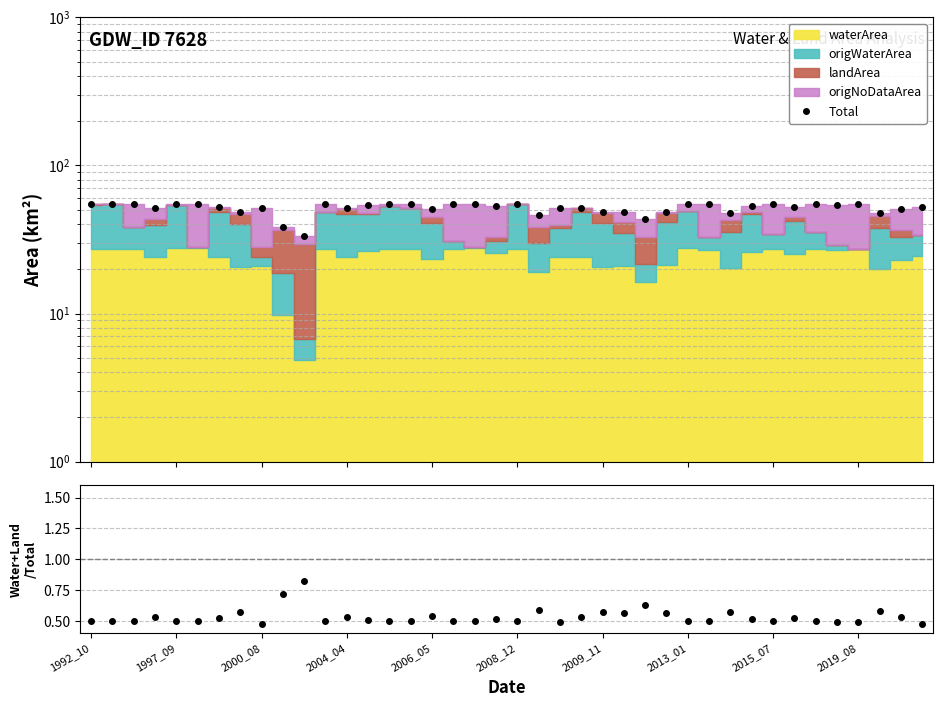

Reading right to left, extract all data points from this chart.

Total: 52.1	50.6	47.5	54.6	54.4	54.9	52.8	54.7	53.6	47.8	54.5	55.0	48.8	43.8	48.5	48.2	51.7	51.7	46.6	54.9	53.2	55.1	54.9	50.8	54.9	55.0	54.1	51.5	54.8	33.3	38.3	51.4	48.2	52.5	55.0	55.0	51.5	55.1	55.0	54.8
ratio: 0.5	0.5	0.6	0.5	0.5	0.5	0.5	0.5	0.5	0.6	0.5	0.5	0.6	0.6	0.6	0.6	0.5	0.5	0.6	0.5	0.5	0.5	0.5	0.5	0.5	0.5	0.5	0.5	0.5	0.8	0.7	0.5	0.6	0.5	0.5	0.5	0.5	0.5	0.5	0.5